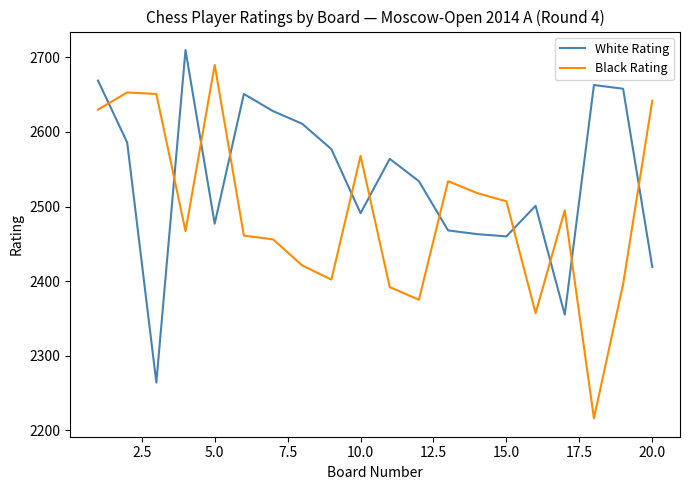

Rank the series by their average value, from lowest to highest.

Black Rating, White Rating